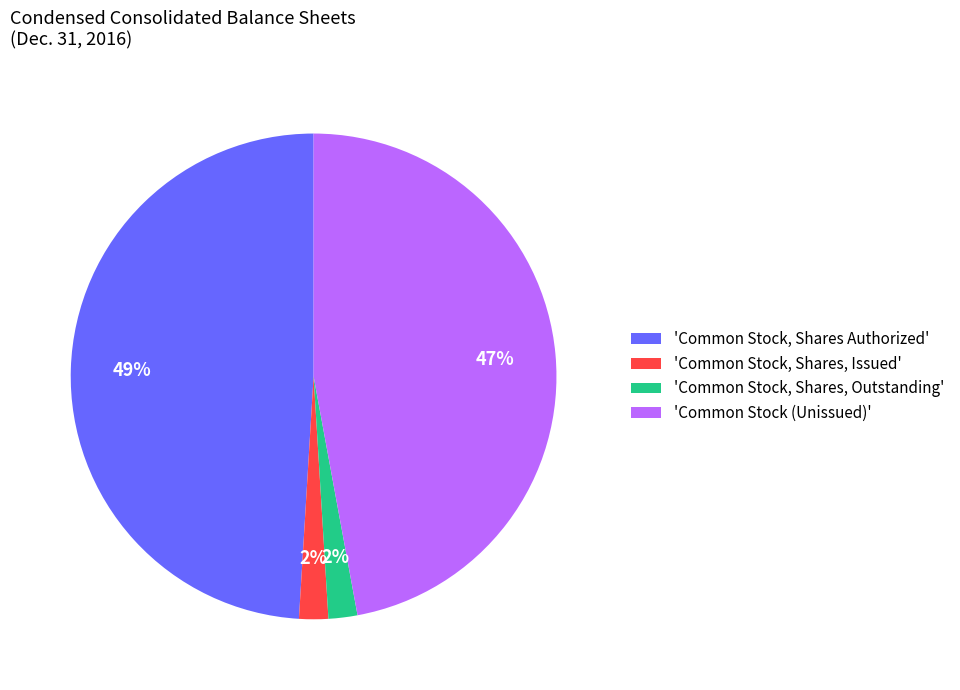

To the nearest percent, what is the difference between the largest and smallest slice percentages?

47%